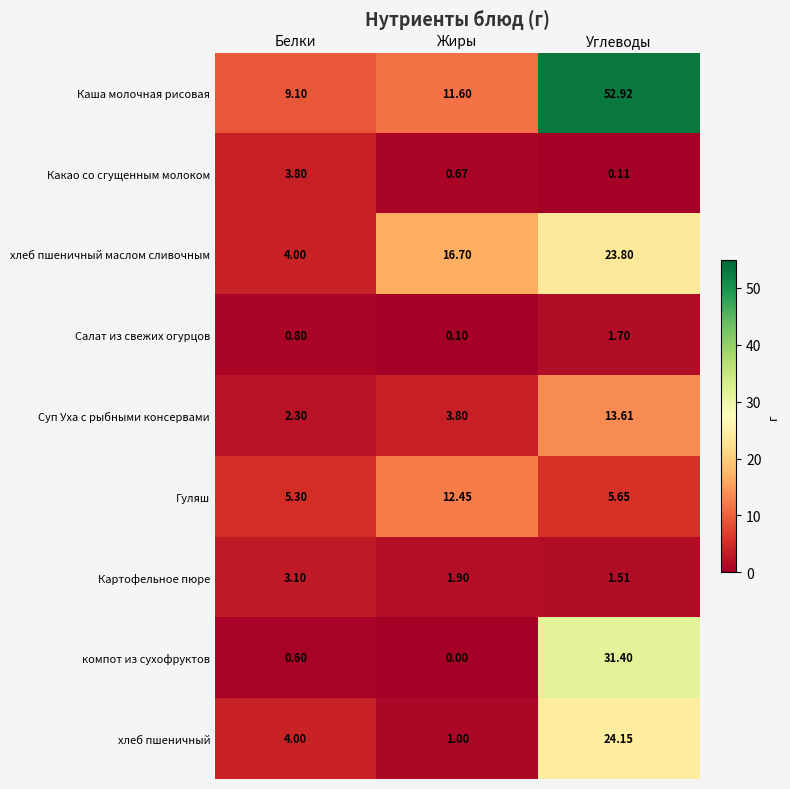

Rank the series at Углеводы from highest to lowest value.

Каша молочная рисовая, компот из сухофруктов, хлеб пшеничный, хлеб пшеничный маслом сливочным, Суп Уха с рыбными консервами, Гуляш, Салат из свежих огурцов, Картофельное пюре, Какао со сгущенным молоком